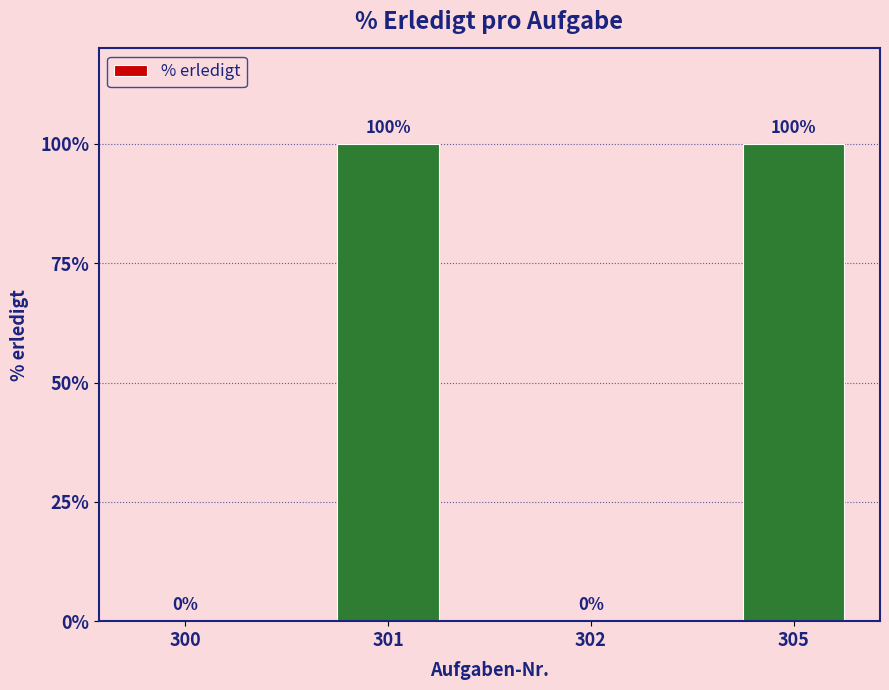

True or false: the data shows 0 at 300.

True